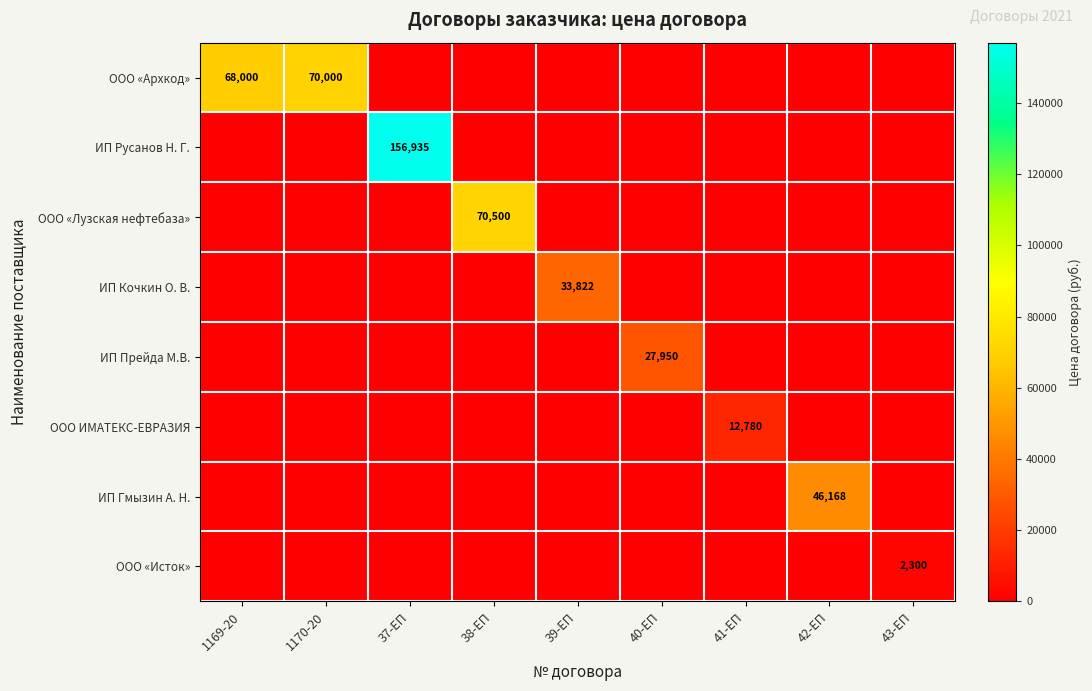

What is the total value across all series at 41-ЕП?

12780